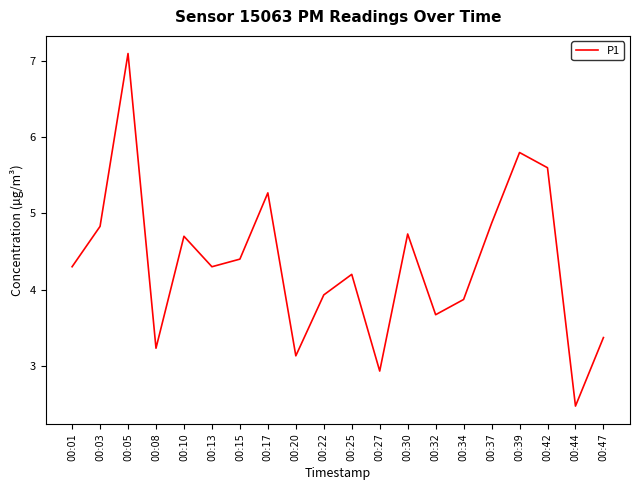

Reading left to right, transcribe all the data shown in this chart.

00:01=4.3	00:03=4.8	00:05=7.1	00:08=3.2	00:10=4.7	00:13=4.3	00:15=4.4	00:17=5.3	00:20=3.1	00:22=3.9	00:25=4.2	00:27=2.9	00:30=4.7	00:32=3.7	00:34=3.9	00:37=4.9	00:39=5.8	00:42=5.6	00:44=2.5	00:47=3.4